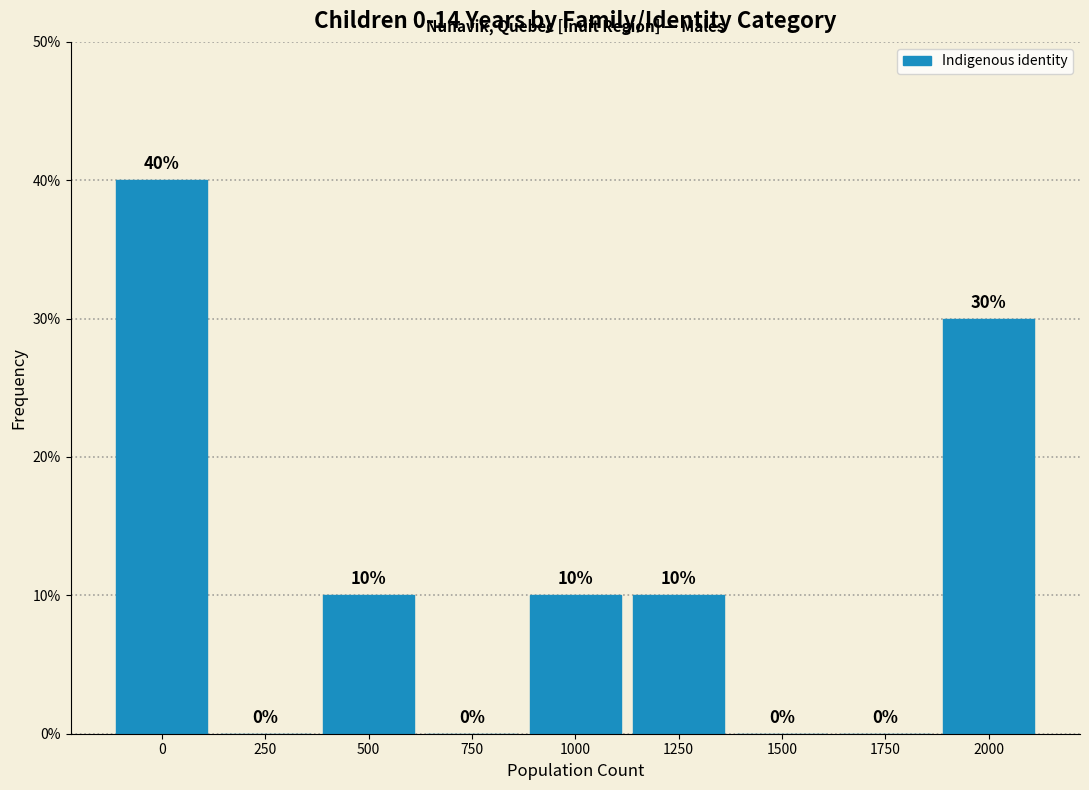

Reading left to right, extract all data points from this chart.

0=40	250=0	500=10	750=0	1000=10	1250=10	1500=0	1750=0	2000=30